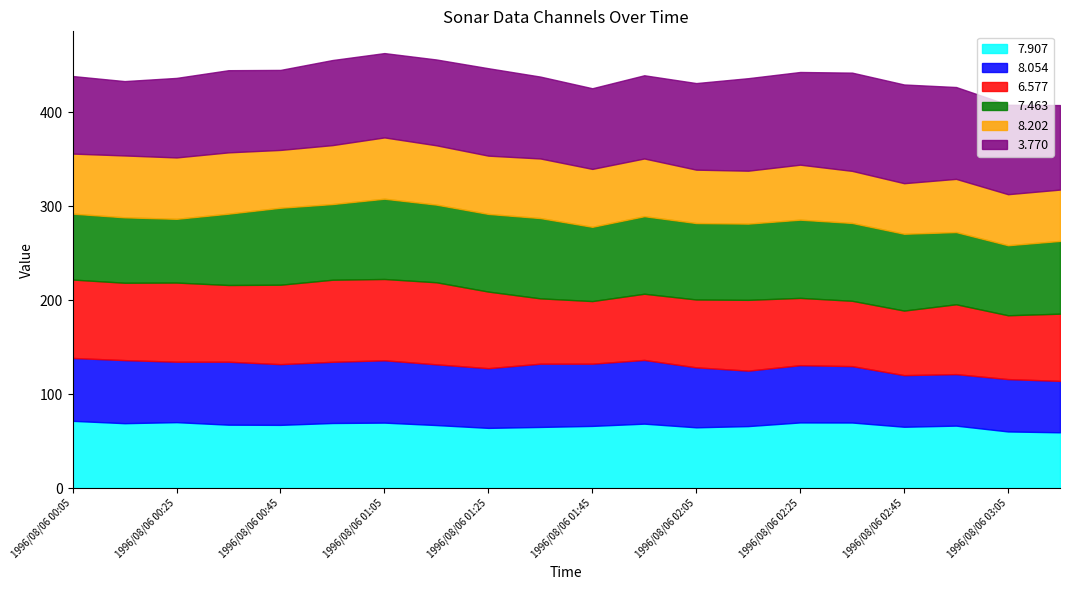

Rank the categories by 7.463 value from lowest to highest.

1996/08/06 00:25, 1996/08/06 00:15, 1996/08/06 00:05, 1996/08/06 03:05, 1996/08/06 00:35, 1996/08/06 02:55, 1996/08/06 03:15, 1996/08/06 01:45, 1996/08/06 00:55, 1996/08/06 02:15, 1996/08/06 02:05, 1996/08/06 02:45, 1996/08/06 00:45, 1996/08/06 01:55, 1996/08/06 01:15, 1996/08/06 01:25, 1996/08/06 02:35, 1996/08/06 02:25, 1996/08/06 01:05, 1996/08/06 01:35